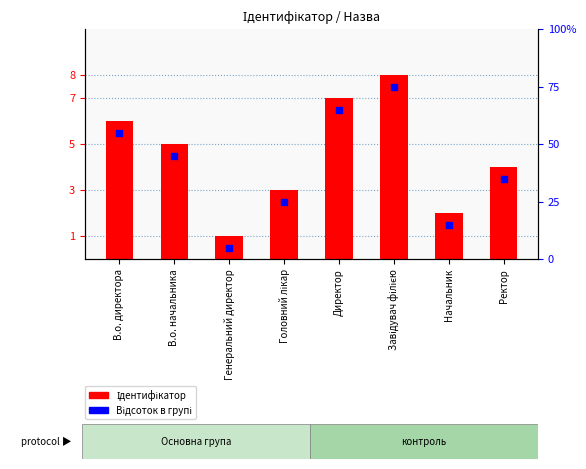

What are all the series names shown in the legend?

Ідентифікатор, Відсоток по групі